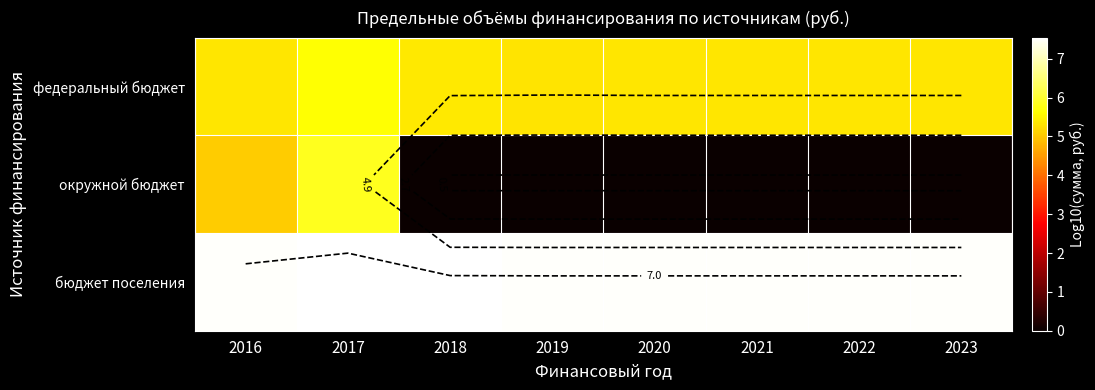

List the labels in order of федеральный бюджет value, largest first.

2017, 2018, 2020, 2021, 2022, 2023, 2016, 2019